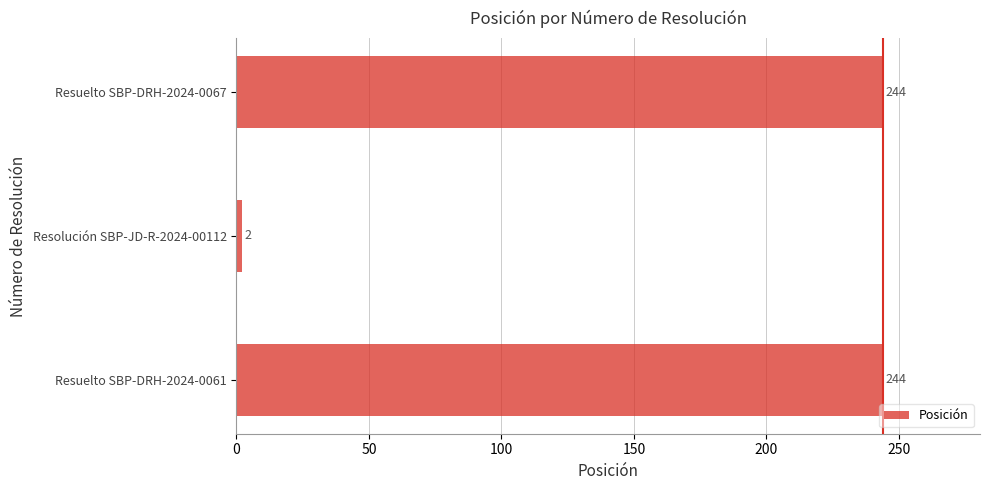

What is the ratio of the value at Resuelto SBP-DRH-2024-0067 to the value at Resolución SBP-JD-R-2024-00112?

122.0